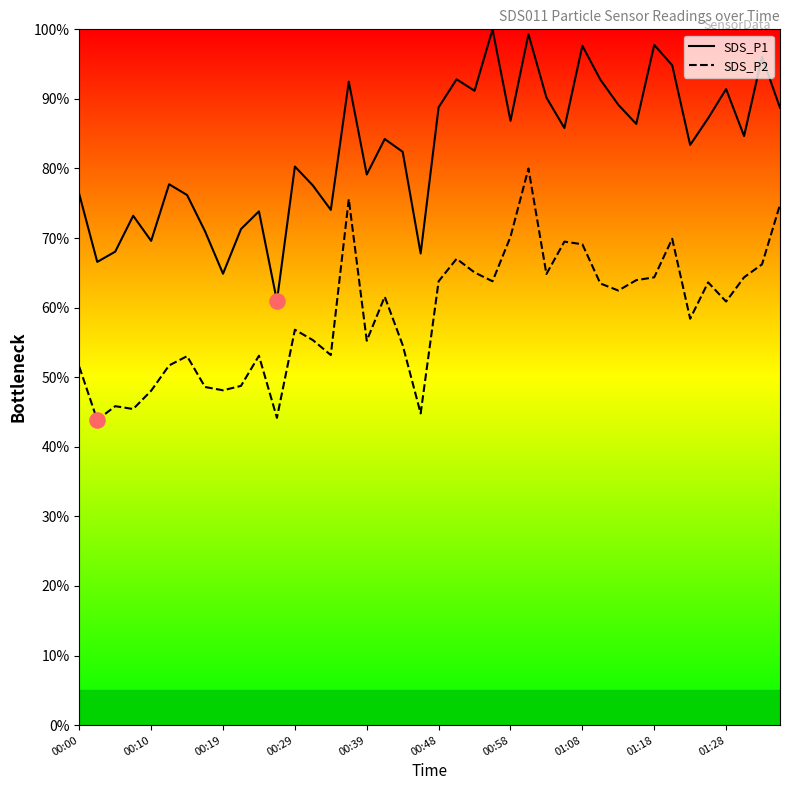

Which series has the largest total across all categories?

SDS_P1